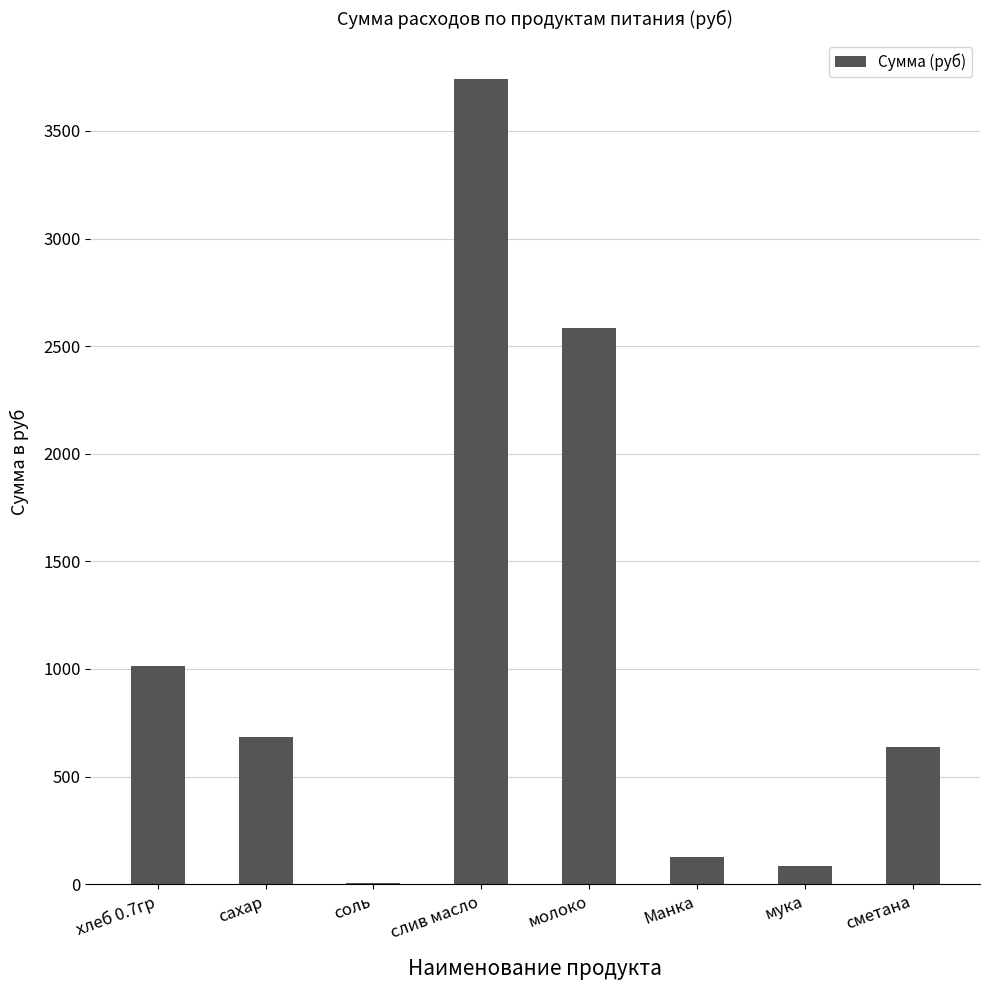

Between мука and соль, which is larger?

мука